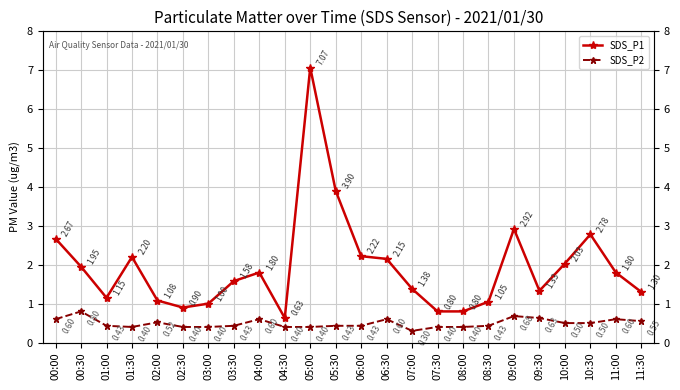

In SDS_P2, how many points are lower than both neighbors (excluding endpoints)?

2